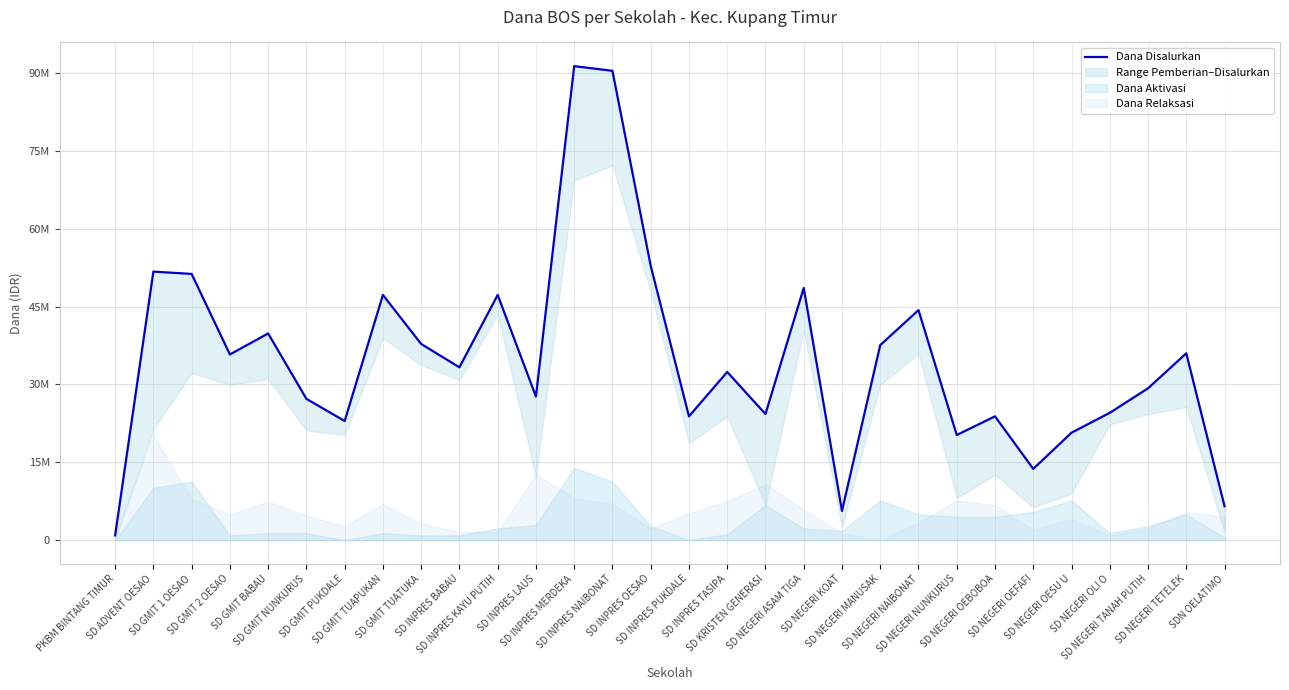

Which label corresponds to the smallest value in the chart?

PKBM BINTANG TIMUR